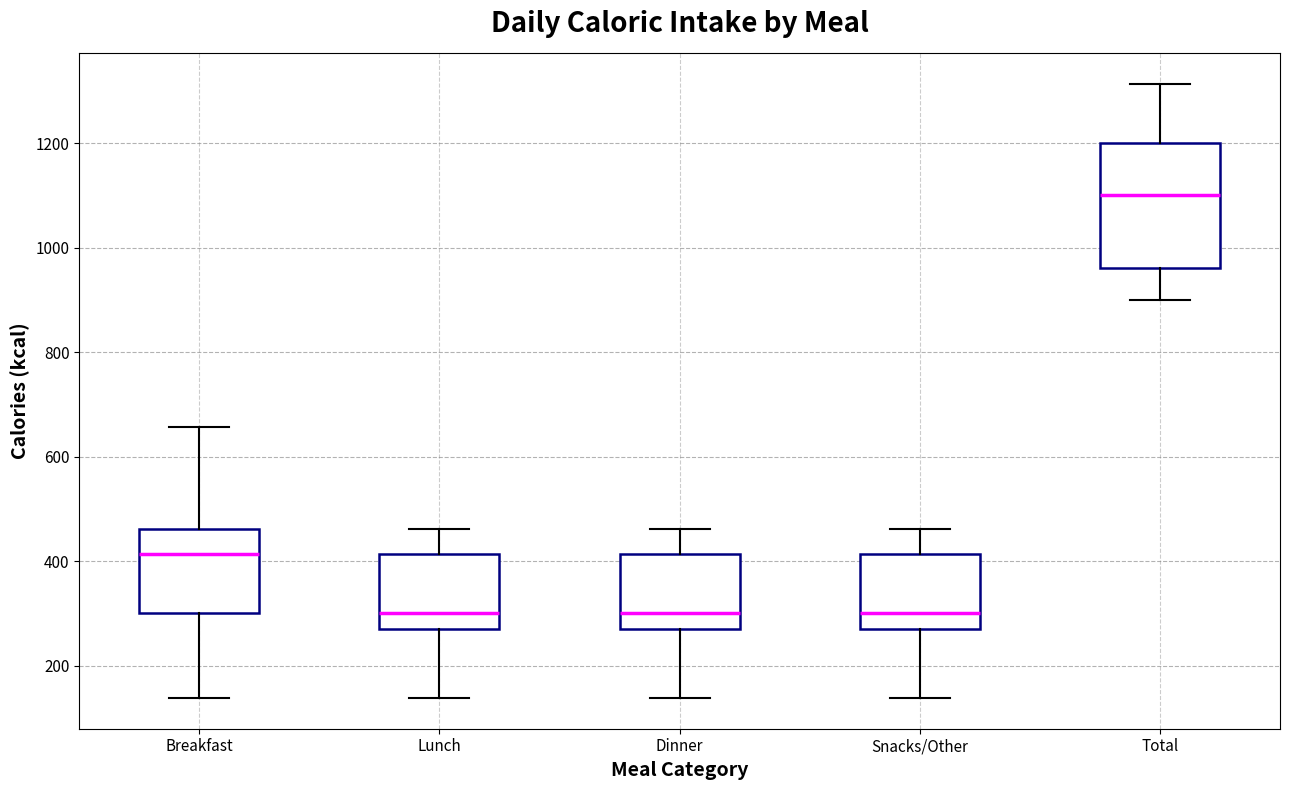

Reading left to right, read every box against the y-axis: the position of its median line, the range the box covers, and the ends of its whiskers. The values are not printed on the chart, so give them approximately, as read against the axis.

Breakfast: median 420, box 300 to 460, whiskers 140 to 660
Lunch: median 300, box 280 to 420, whiskers 140 to 460
Dinner: median 300, box 280 to 420, whiskers 140 to 460
Snacks/Other: median 300, box 280 to 420, whiskers 140 to 460
Total: median 1100, box 960 to 1200, whiskers 900 to 1320